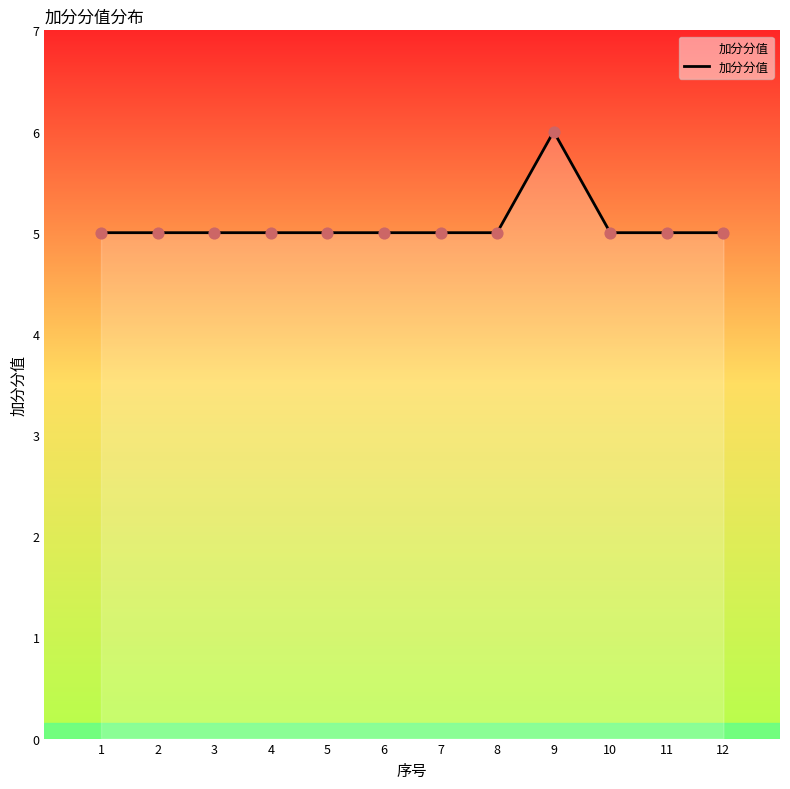

Approximately how many times larger is the value at 6 compared to 7?

1.0